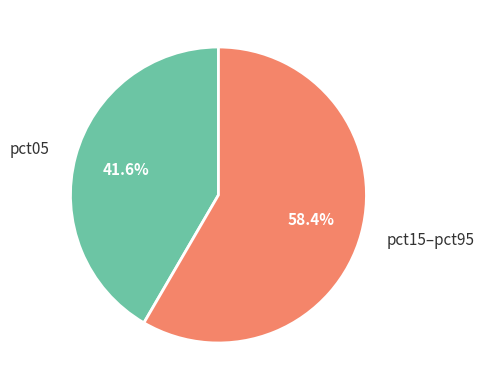

Which slice is the largest?

pct15–pct95